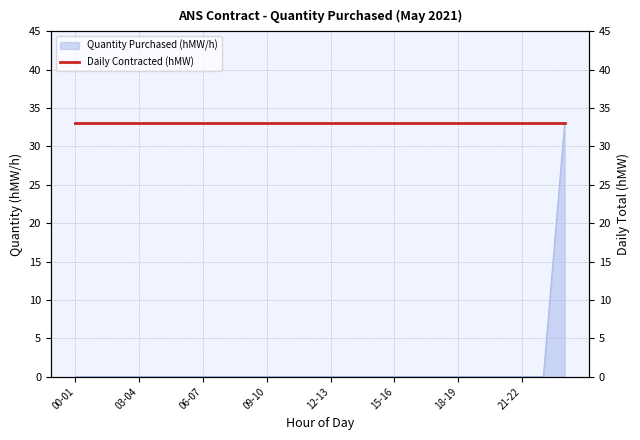

The value of Quantity Purchased (hMW/h) at 18-19 is 0. True or false?

True